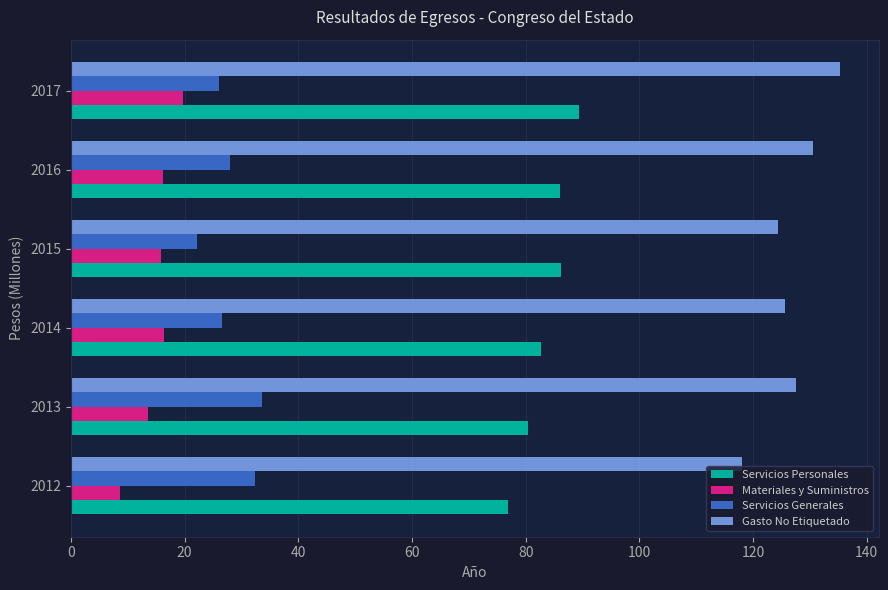

The value of Servicios Generales at 2014 is 26.7. True or false?

True